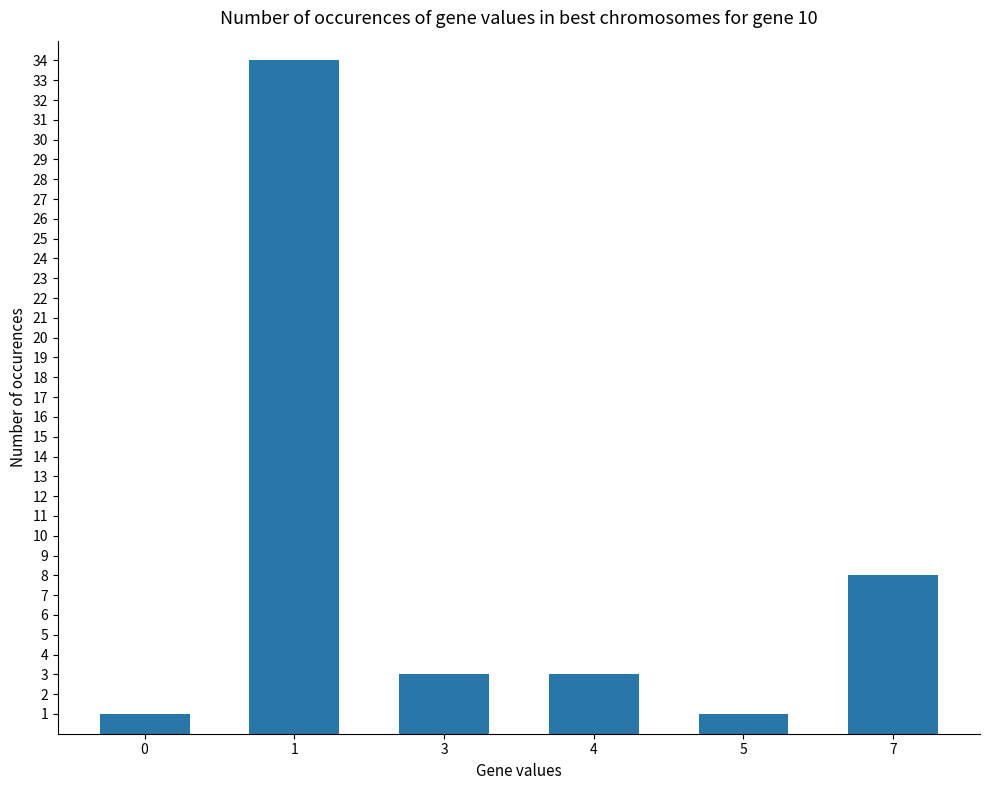

What is the minimum value shown in the chart?

1